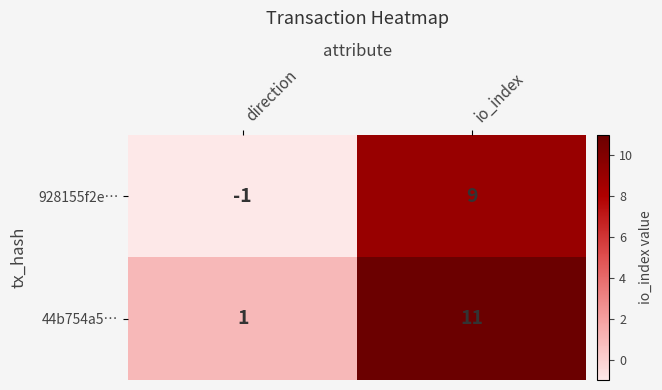

The 44b754a5… series shows 11 at io_index. True or false?

True